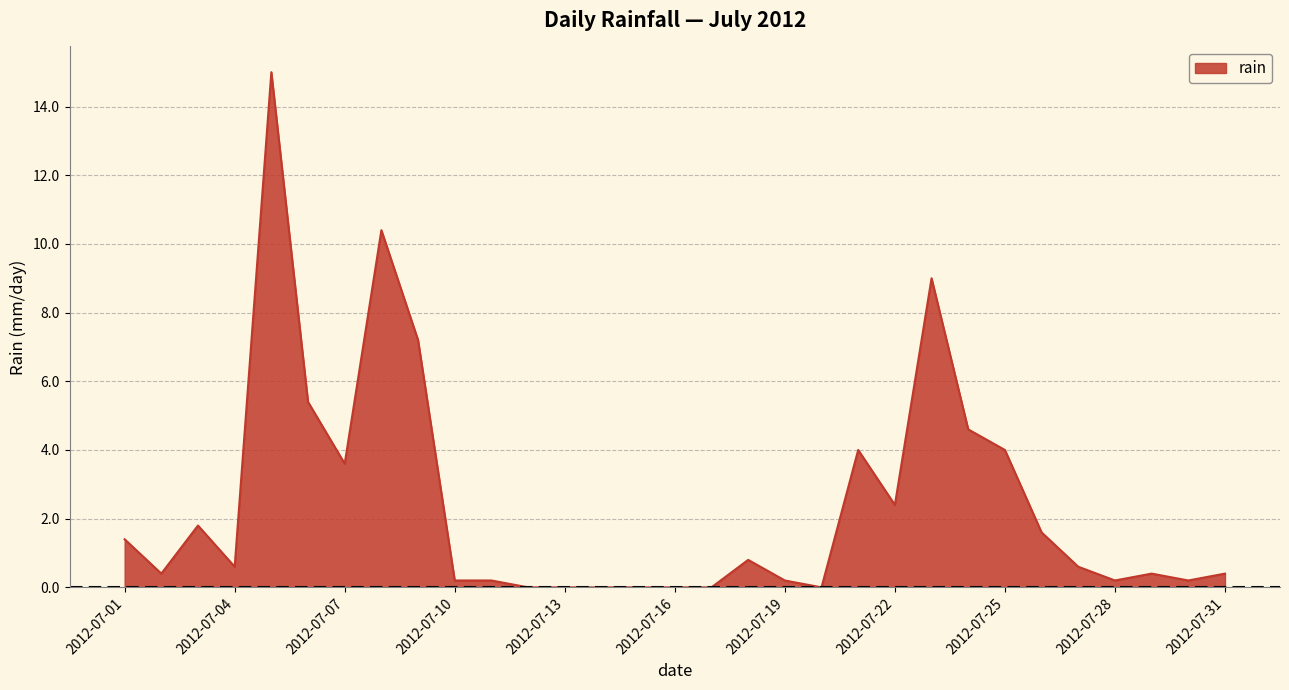

What is the maximum value shown in the chart?

15.0